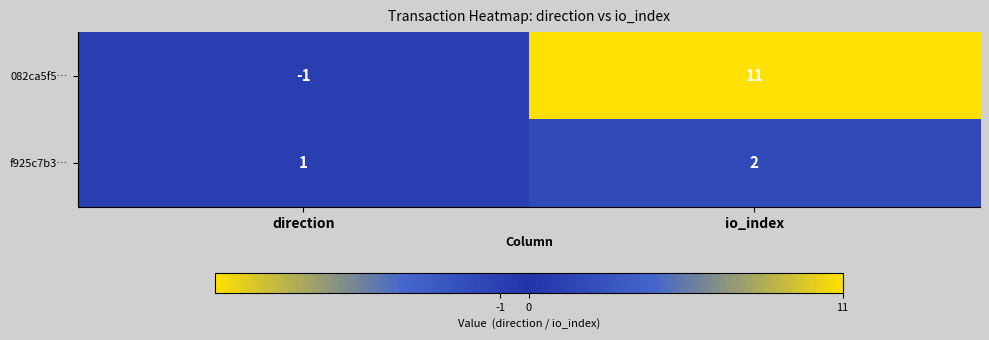

What is the spread (max minus min) of values at io_index?

9